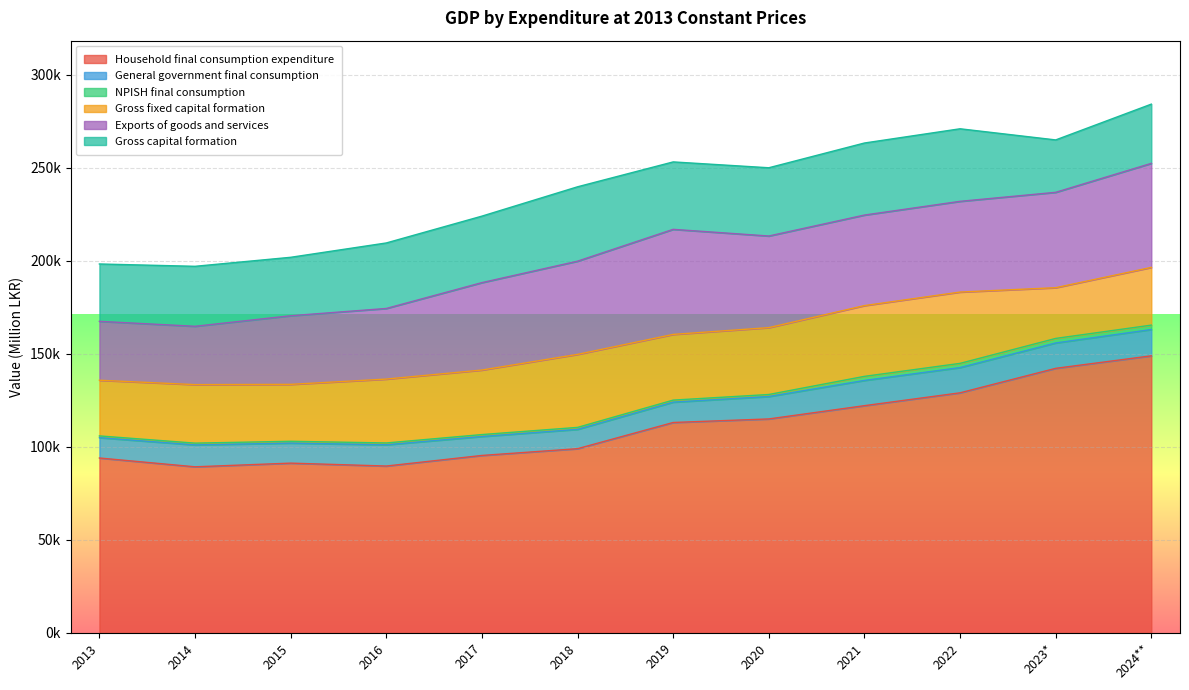

Where is Exports of goods and services nearest to the value 43923?

2017